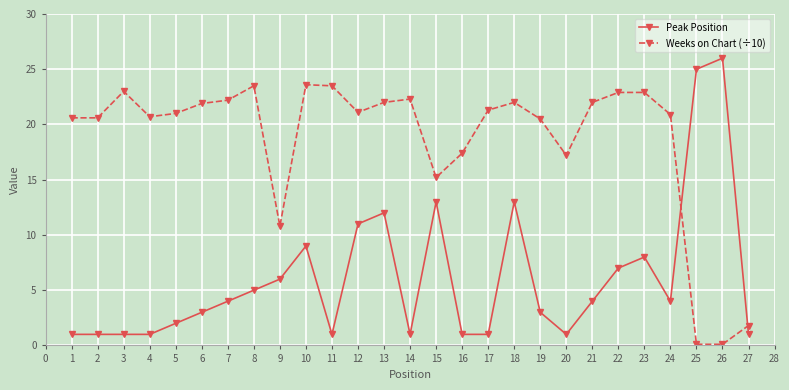

True or false: Peak Position has more than 1 points higher than both neighbors.

True